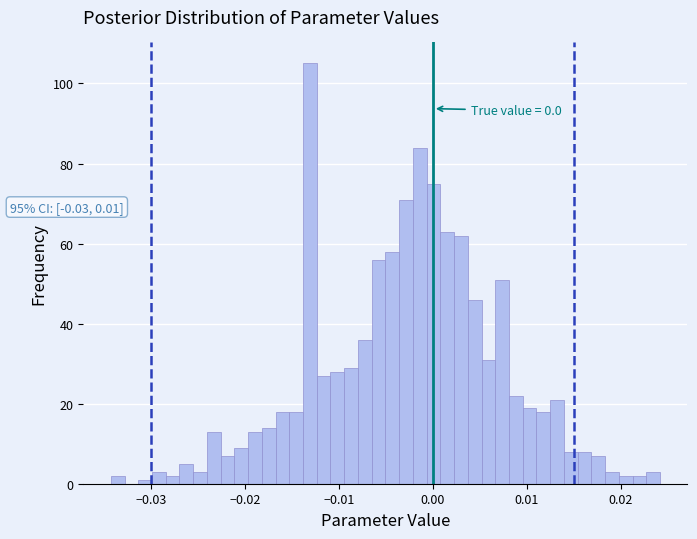

Around what value on the x-axis is the tallest bar? Give the approximate position of its centre, as read against the axis.

-0.013